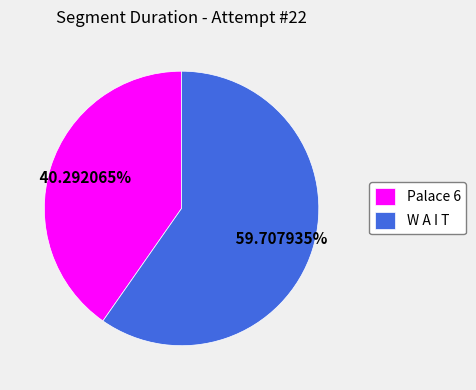

Which slice is the smallest?

Palace 6